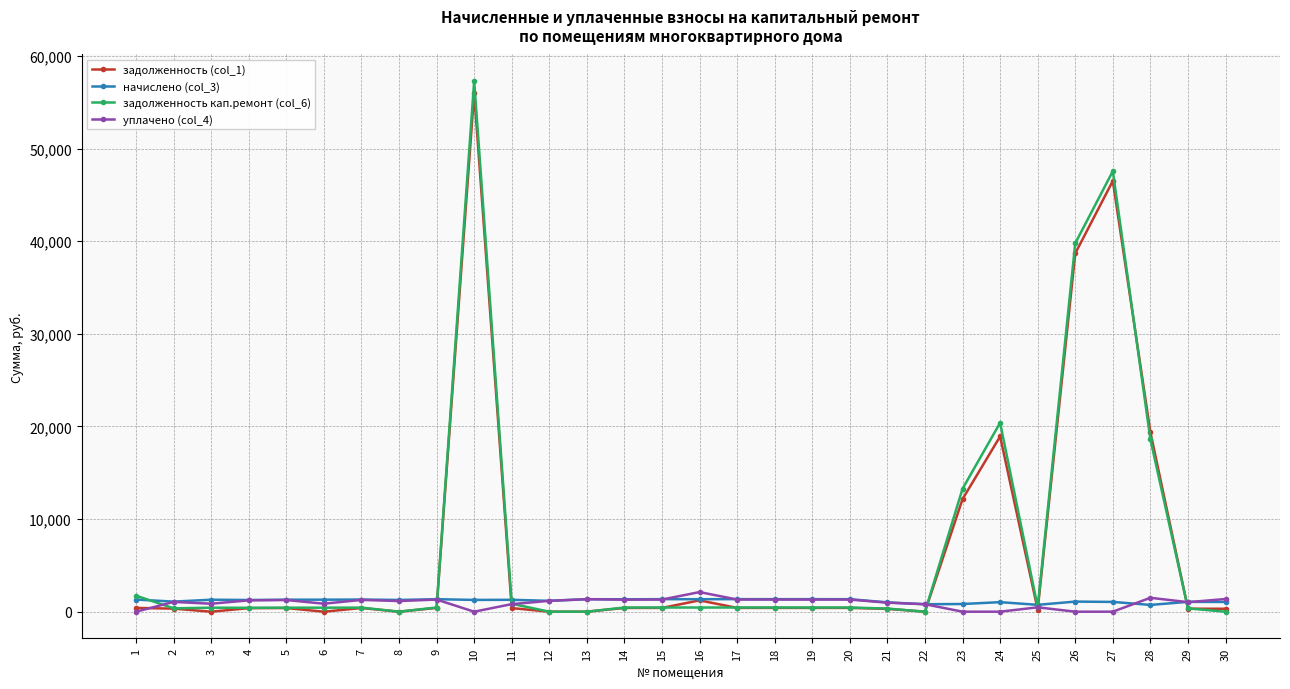

What is the difference between the задолженность (col_1) values at 24 and 17?

18514.4